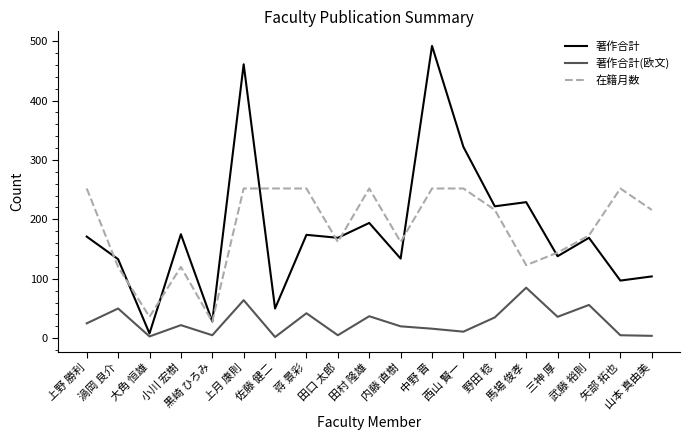

True or false: 著作合計 has a value of 169 at 武藤 裕則.

True